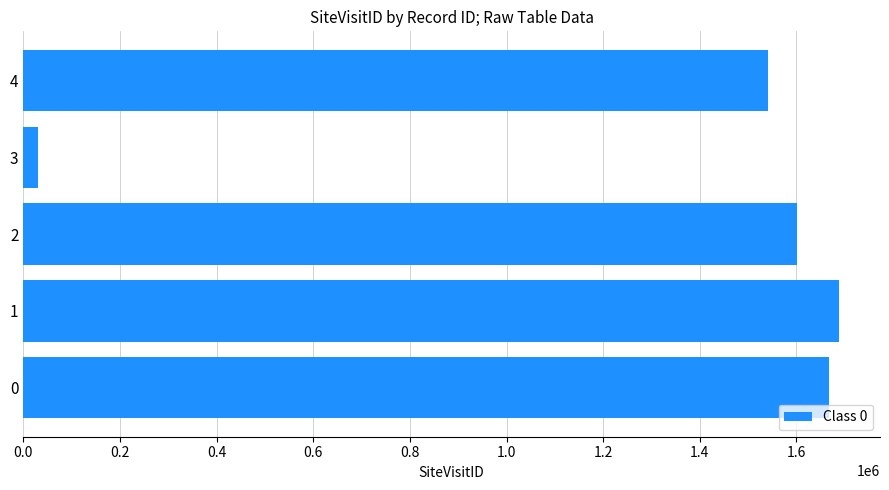

What is the difference between the maximum and second lowest values?

147689